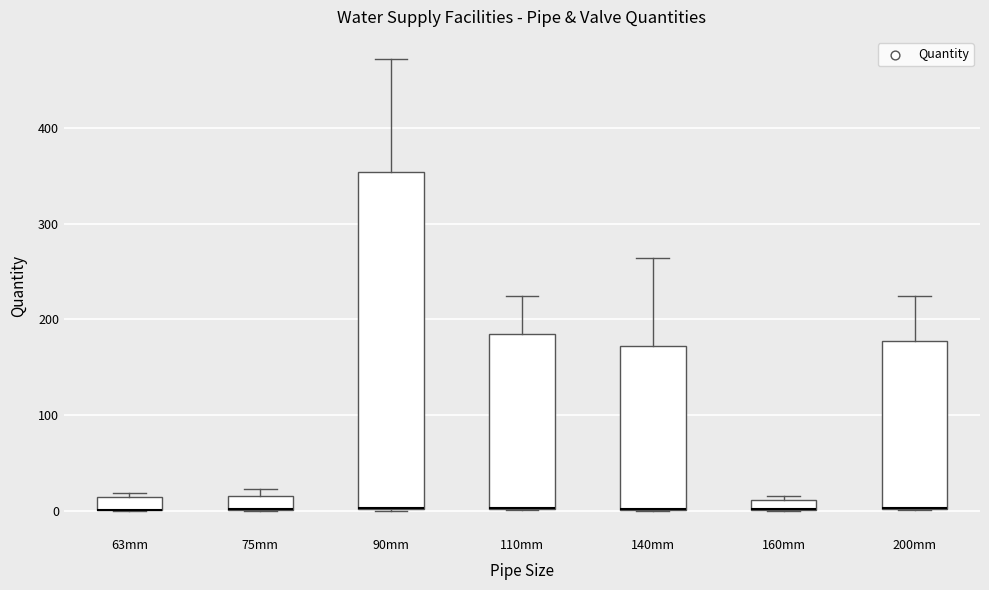

Where does the upper whisker of the box for 110mm end on the y-axis? The values are not printed on the chart, so give them approximately, as read against the axis.

220